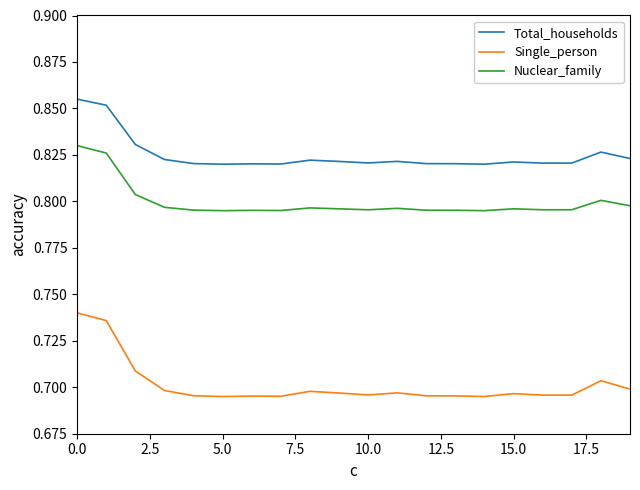

True or false: Total_households and Nuclear_family cross at least once.

False